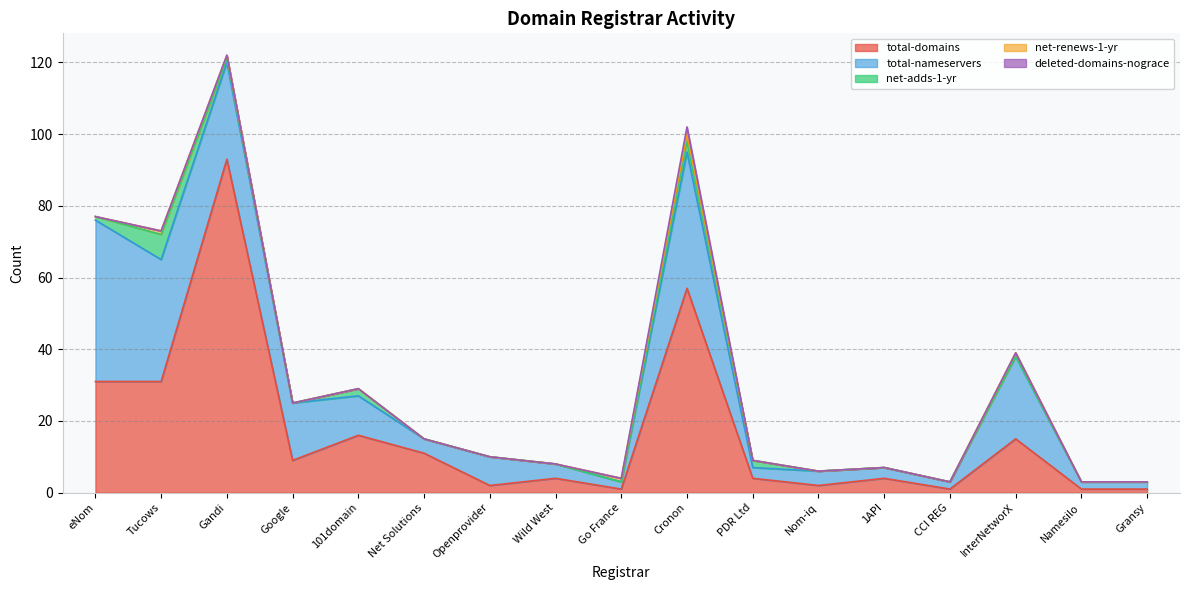

Is the value of net-adds-1-yr at CCI REG greater than the value of total-nameservers at Gandi?

No